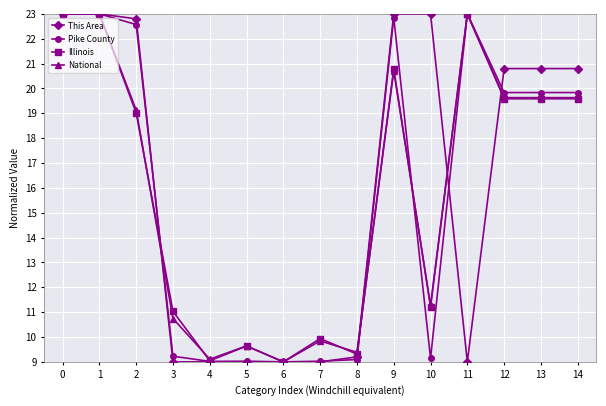

What is the total value across all series at 7?

37.8